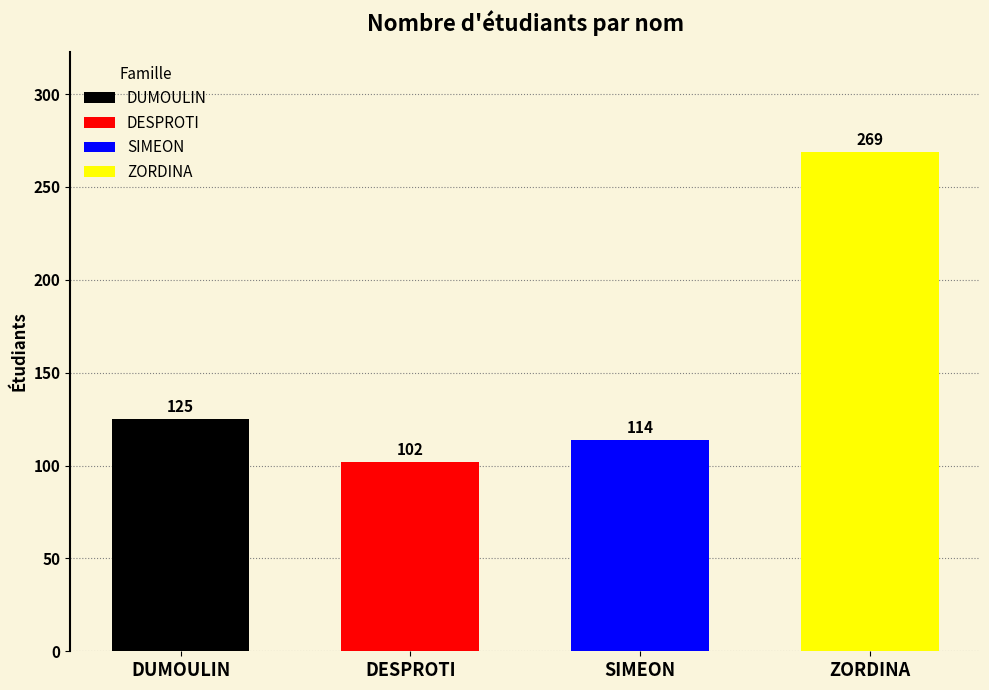

Between DUMOULIN and SIMEON, which is larger?

DUMOULIN